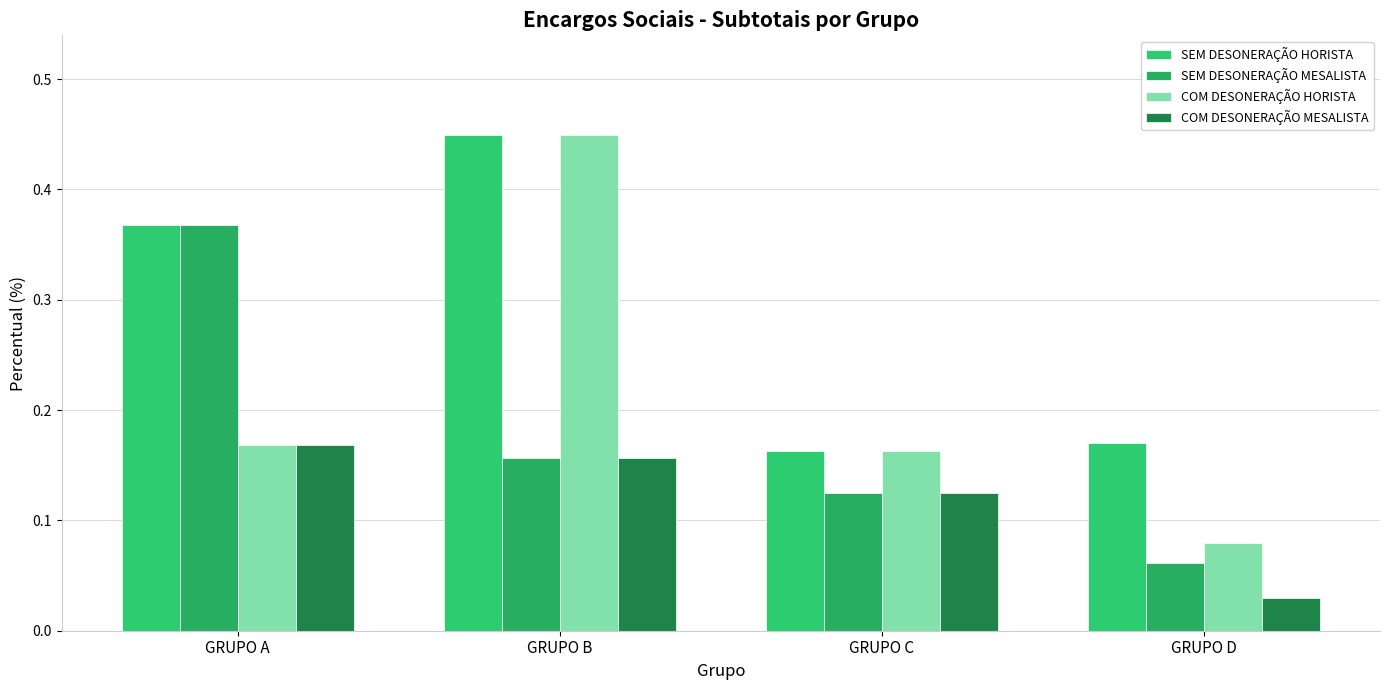

What is the average value of the SEM DESONERAÇÃO HORISTA series?

0.3